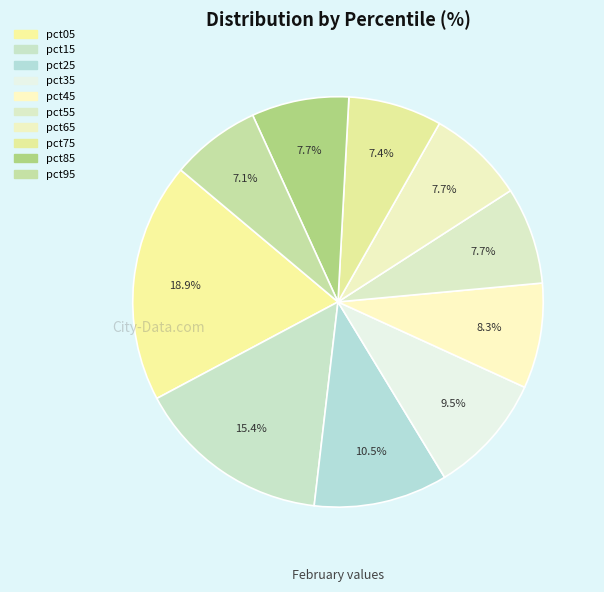

To the nearest percent, what percentage of the pie is pct15?

15%